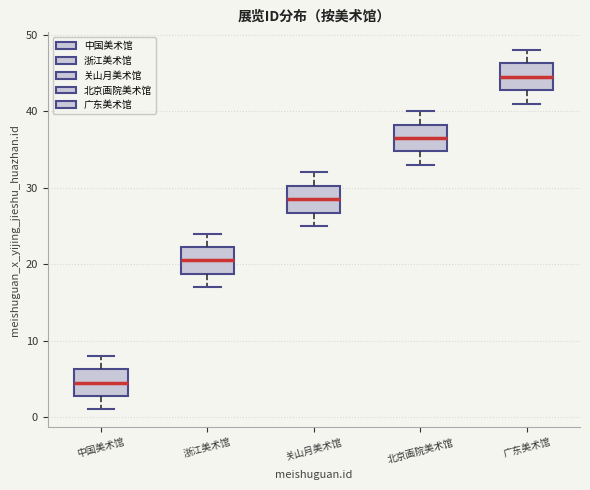

Where does the upper whisker of the box for 中国美术馆 end on the y-axis? The values are not printed on the chart, so give them approximately, as read against the axis.

8